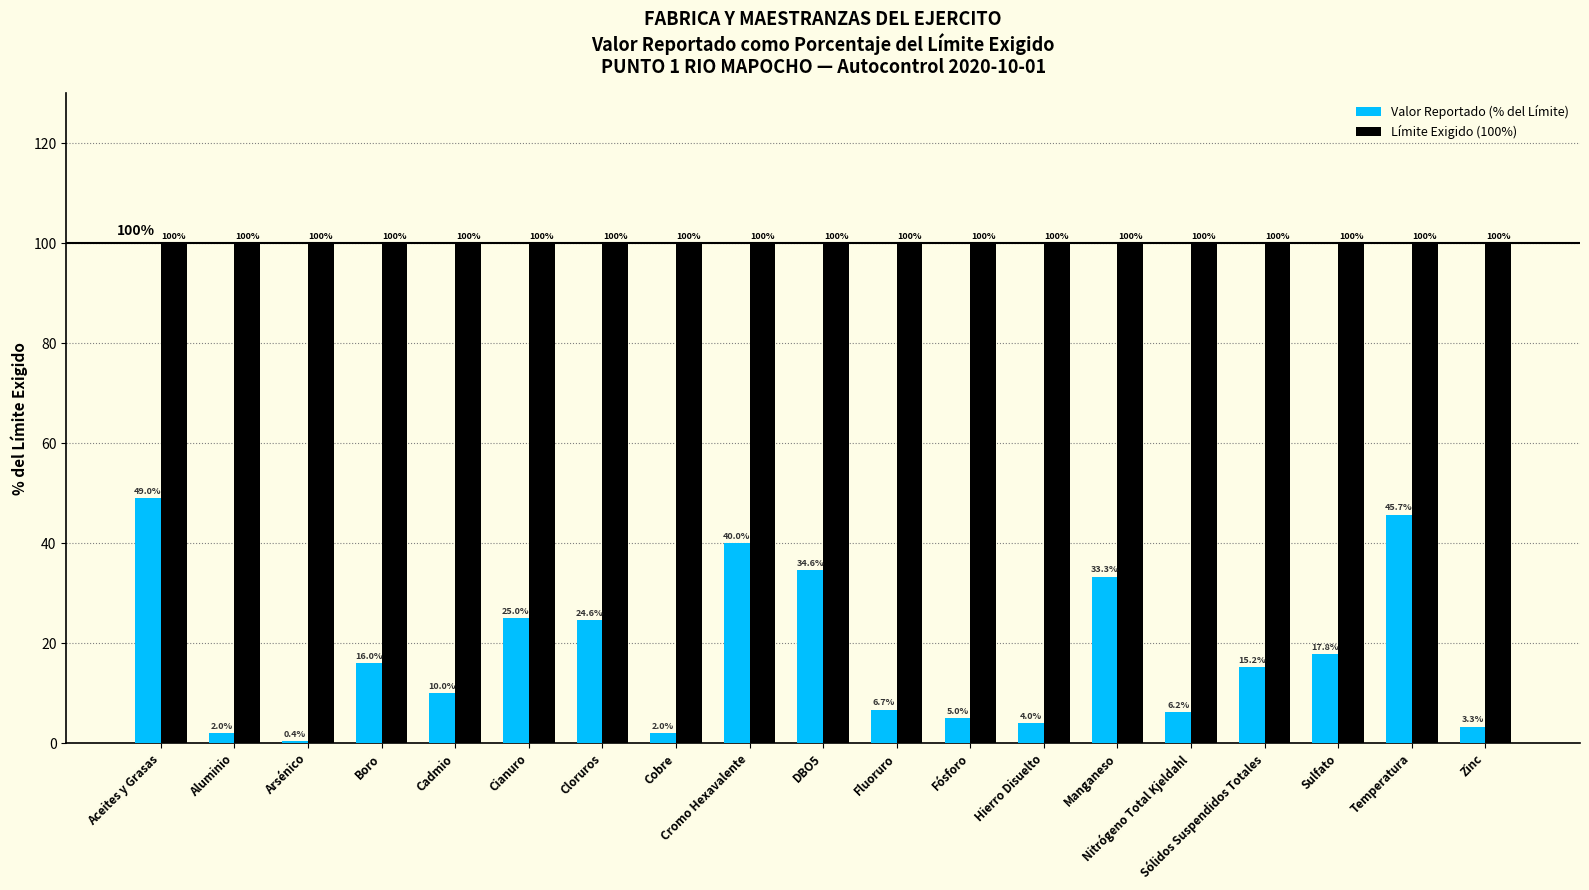

The Límite Exigido (100%) series shows 100.0 at Manganeso. True or false?

True